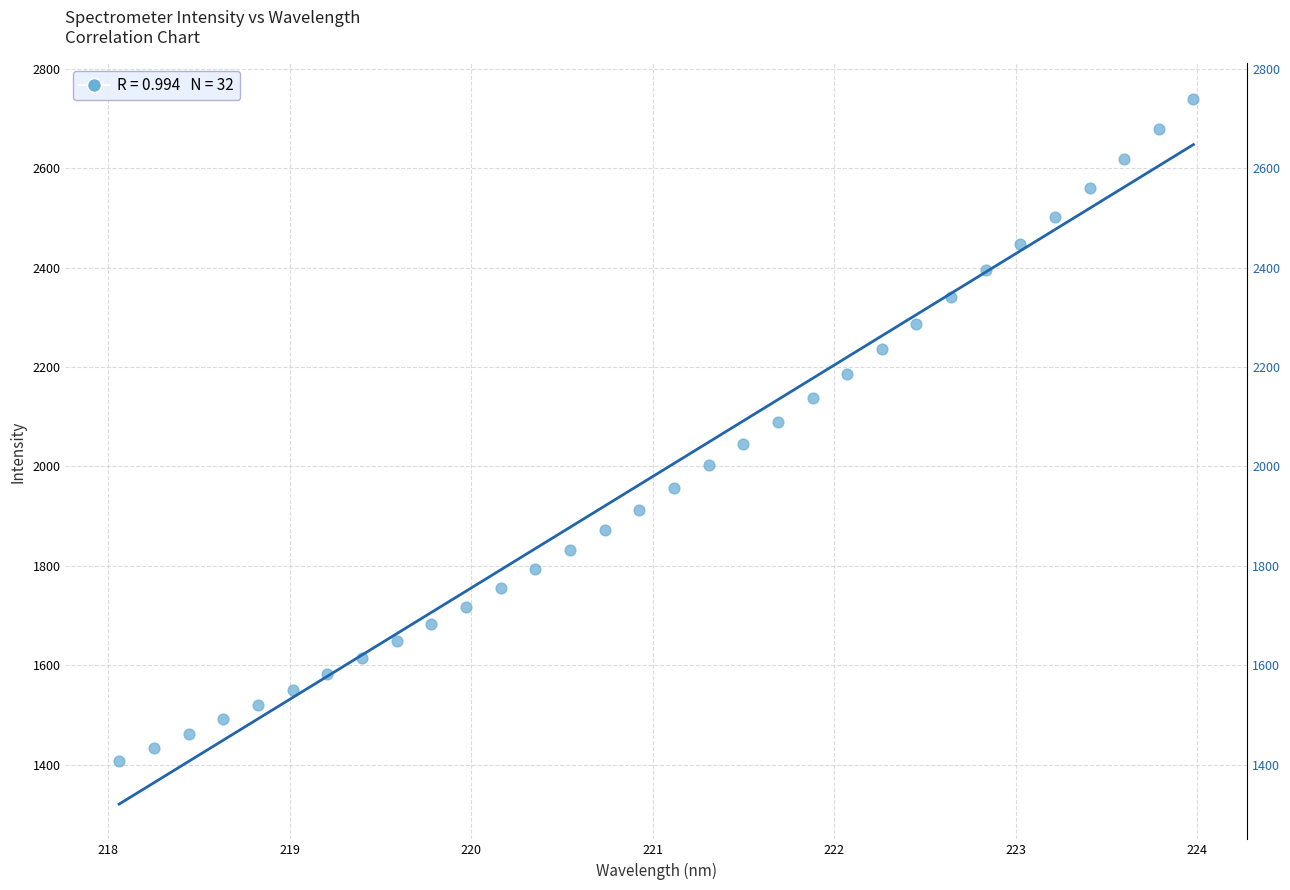

What is the range of X values (max minus min)?

5.9